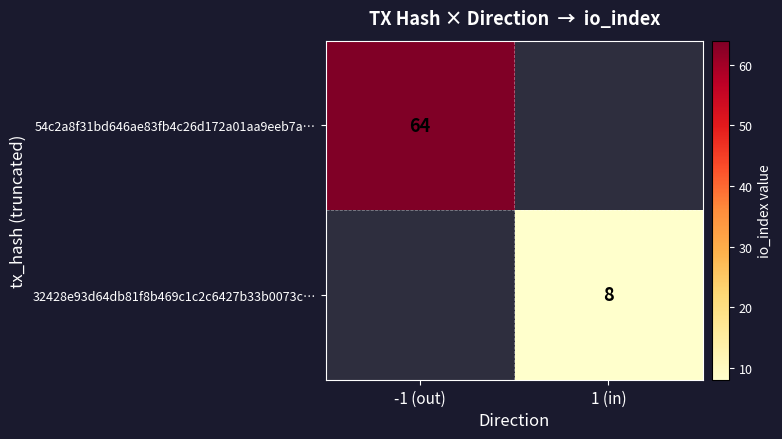

Is it true that 54c2a8f31bd646ae83fb4c26d172a01aa9eeb7a… equals 64 at -1 (out)?

True